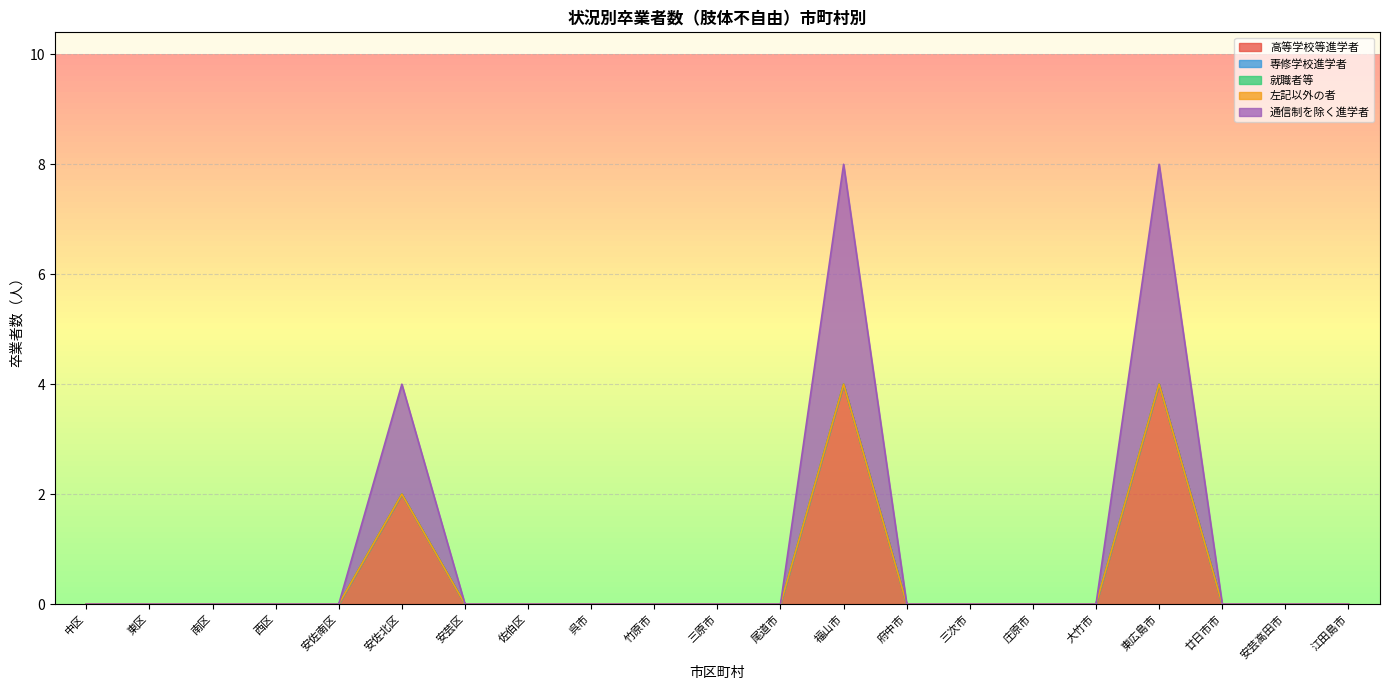

Reading left to right, what are all the values shown in this chart?

高等学校等進学者: 0	0	0	0	0	2	0	0	0	0	0	0	4	0	0	0	0	4	0	0	0
専修学校進学者: 0	0	0	0	0	0	0	0	0	0	0	0	0	0	0	0	0	0	0	0	0
就職者等: 0	0	0	0	0	0	0	0	0	0	0	0	0	0	0	0	0	0	0	0	0
左記以外の者: 0	0	0	0	0	0	0	0	0	0	0	0	0	0	0	0	0	0	0	0	0
通信制を除く進学者: 0	0	0	0	0	2	0	0	0	0	0	0	4	0	0	0	0	4	0	0	0